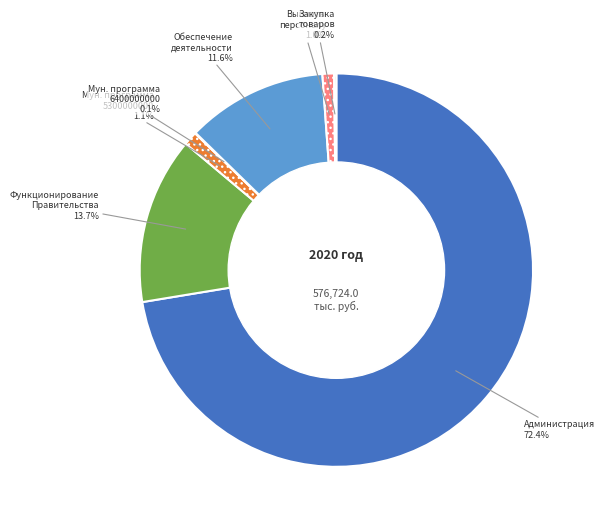

To the nearest percent, what is the difference between the largest and smallest slice percentages?

72%